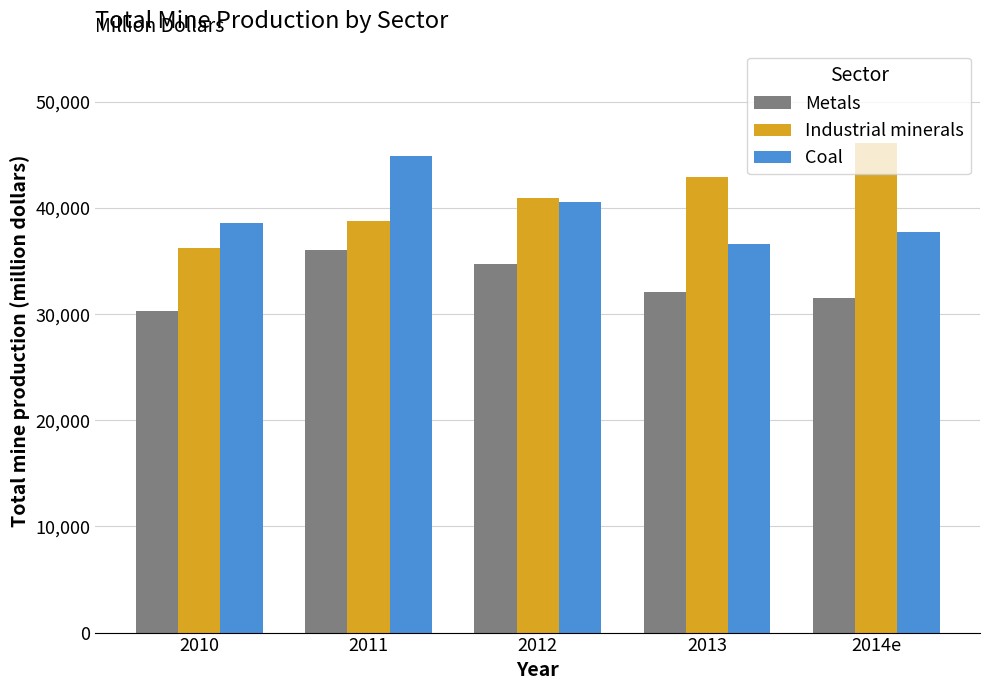

The value of Metals at 2011 is 36000. True or false?

True